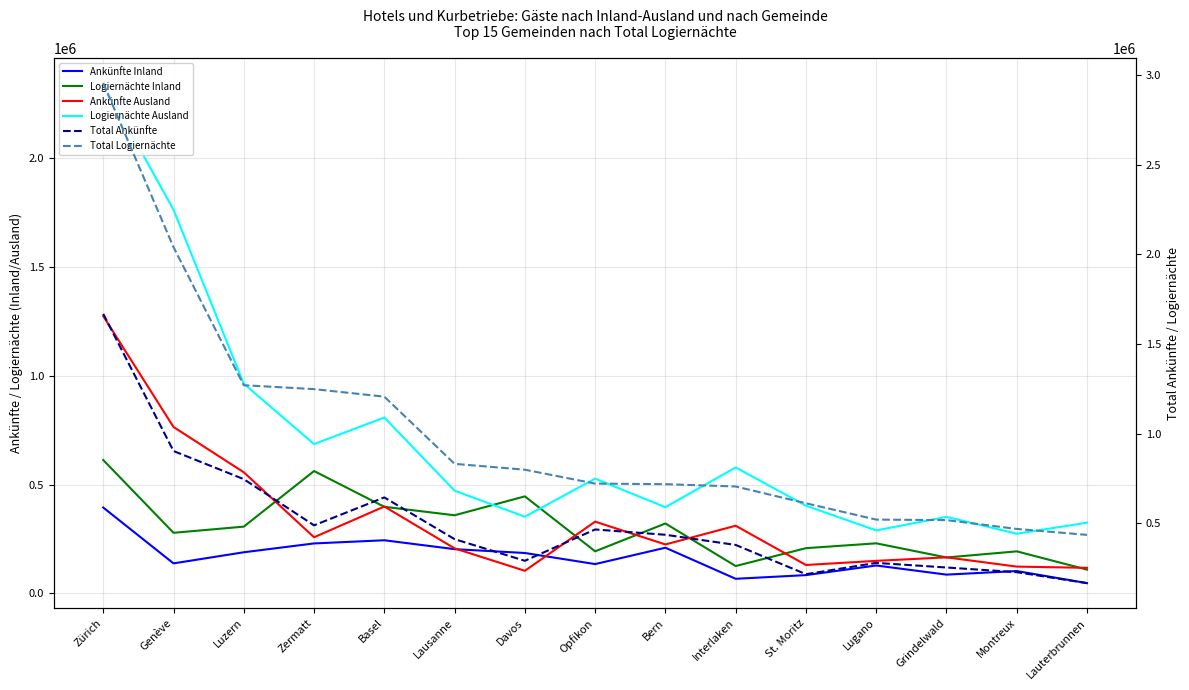

Which label corresponds to the largest value in the chart?

Zürich